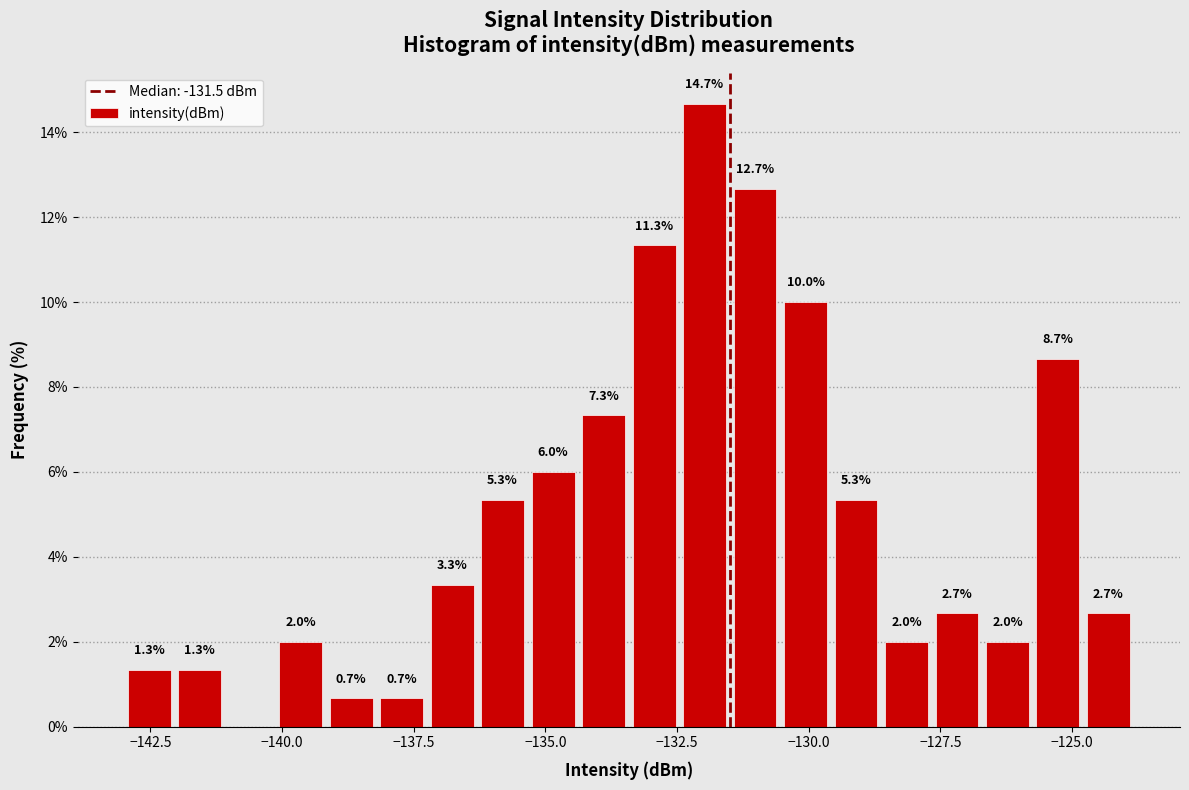

Around what value on the x-axis is the tallest bar? Give the approximate position of its centre, as read against the axis.

-132.0